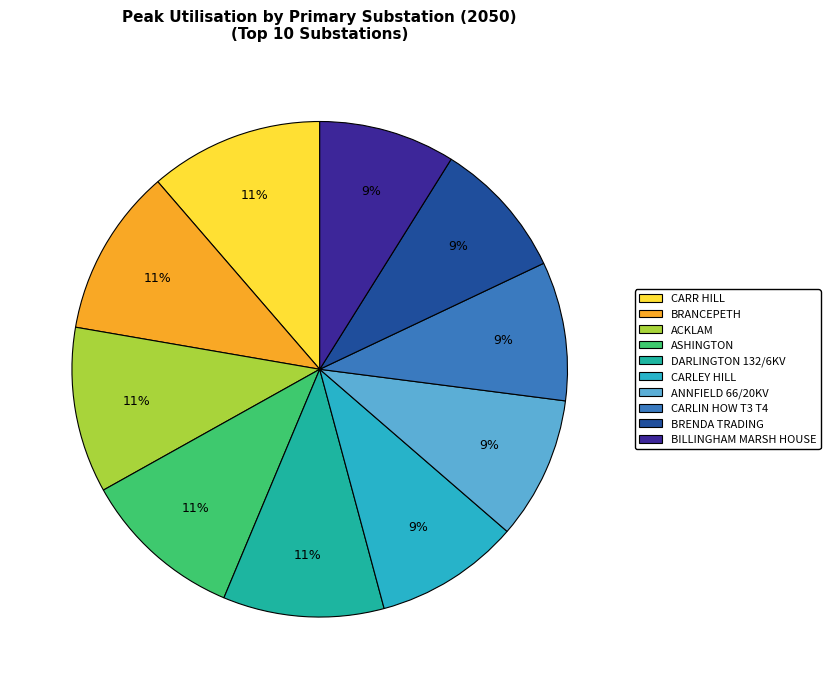

Is ACKLAM the majority of the pie?

No